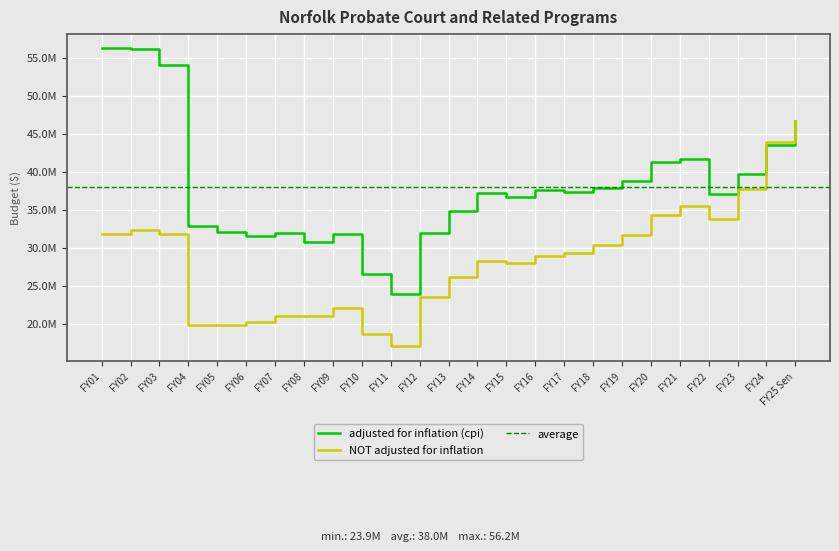

What is the approximate value of NOT adjusted for inflation at FY19, to the nearest 10?

31691460